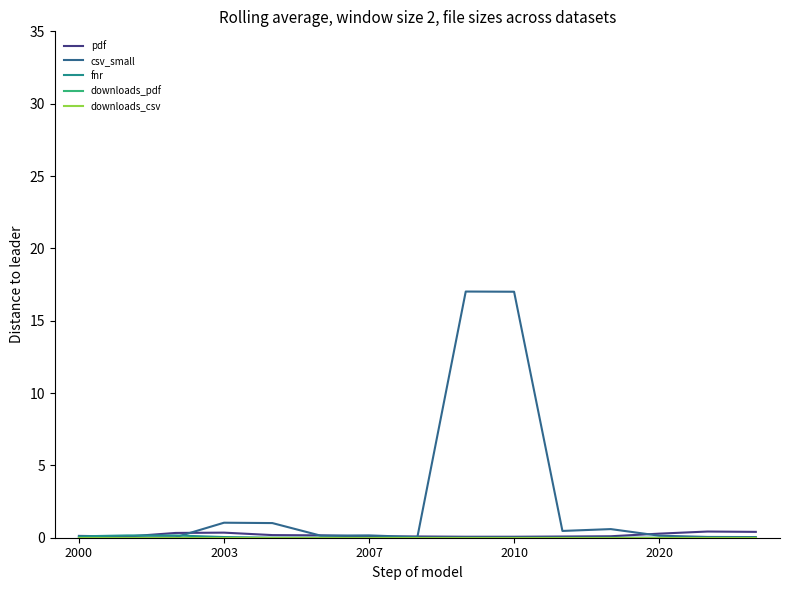

At how many categories does at least one series exceed 12?

2